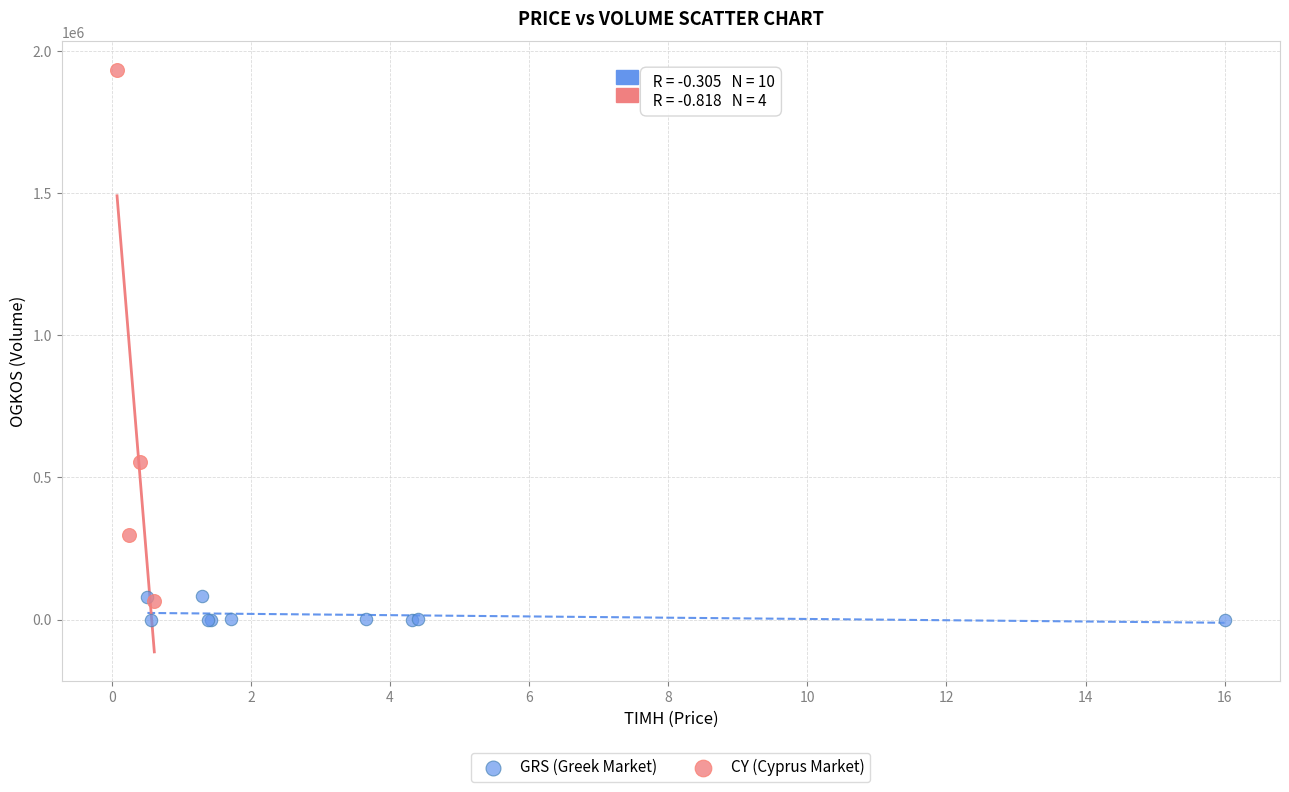

Which series has the largest Y range (max minus min)?

CY (Cyprus Market)